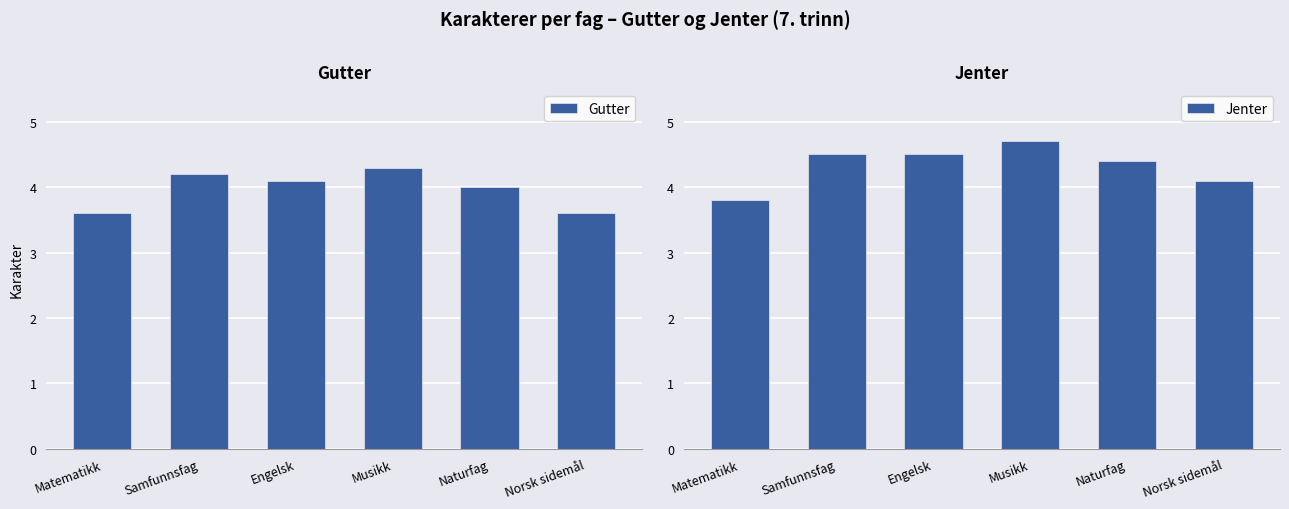

Reading left to right, extract all data points from this chart.

Gutter: 3.6	4.2	4.1	4.3	4.0	3.6
Jenter: 3.8	4.5	4.5	4.7	4.4	4.1